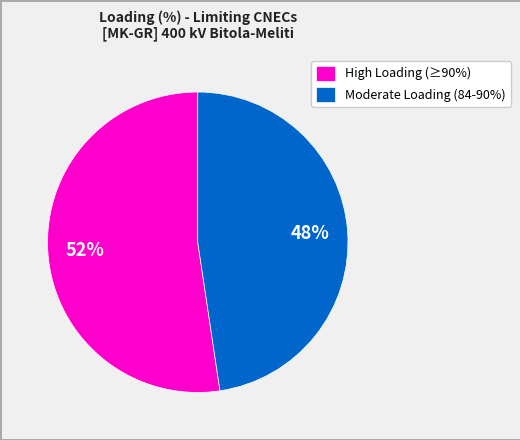

Combined, do Moderate Loading (84-90%) and High Loading (≥90%) account for over 50%?

Yes